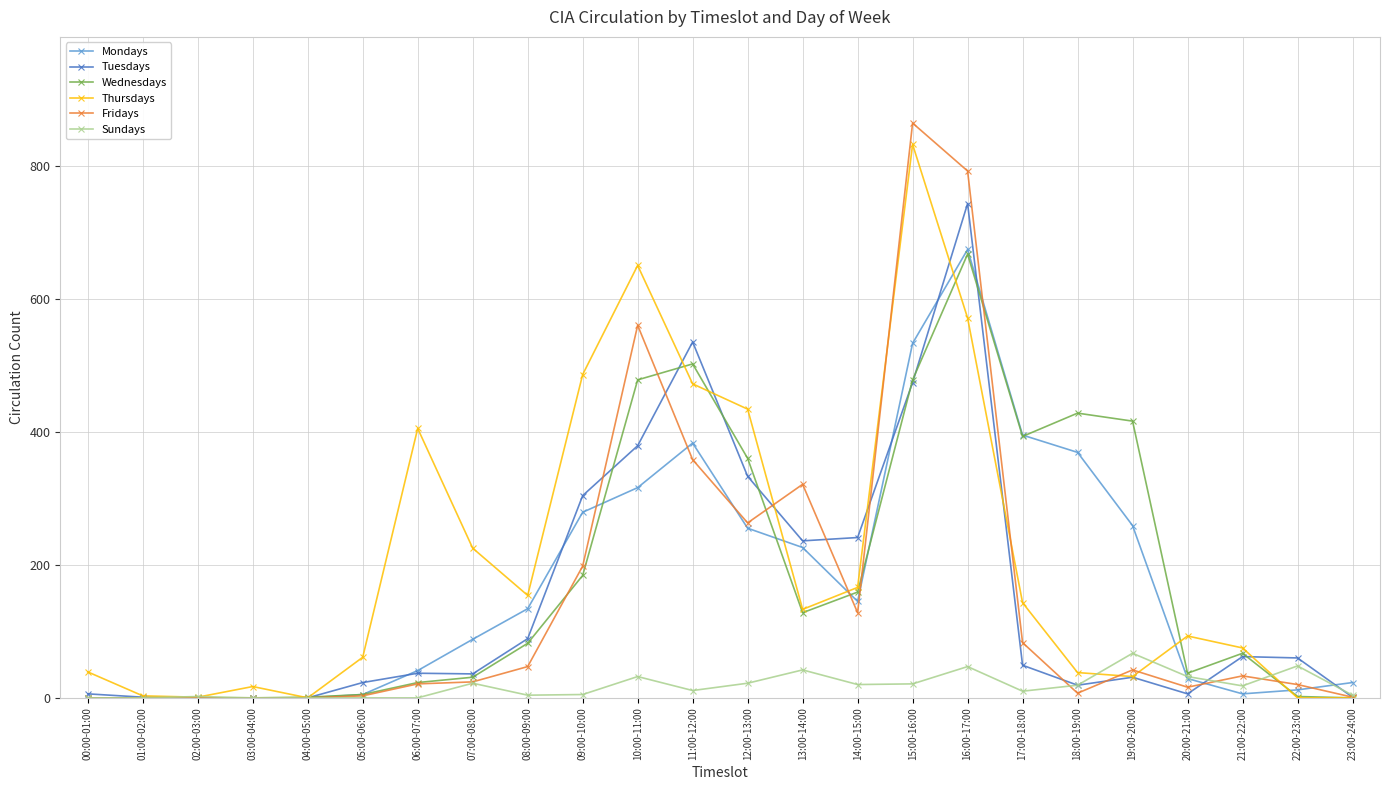

At how many categories does at least one series exceed 550?

3